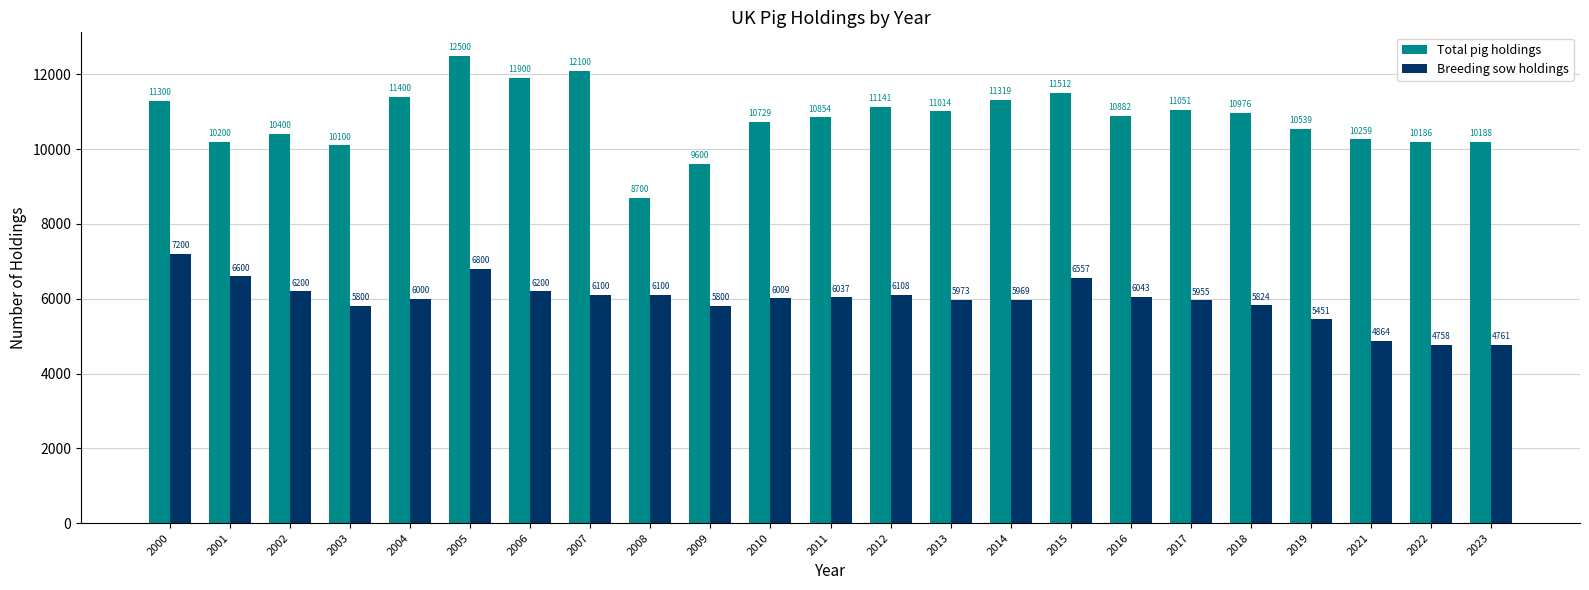

How many bars are there in total?

46